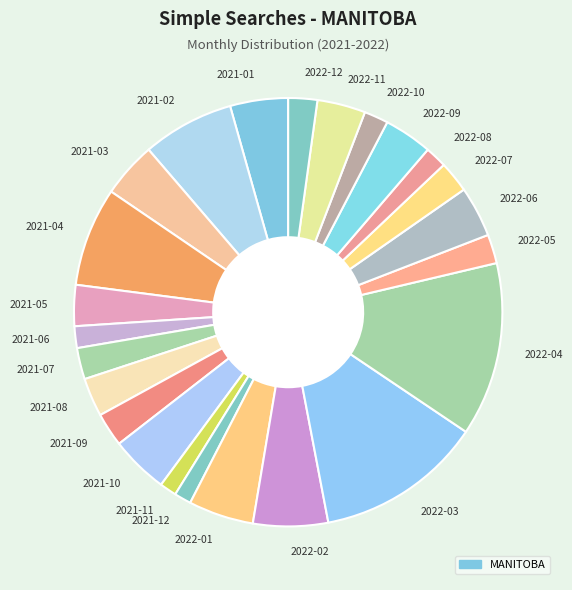

Approximately how many times larger is the value at 2021-05 compared to 2021-04?

0.4